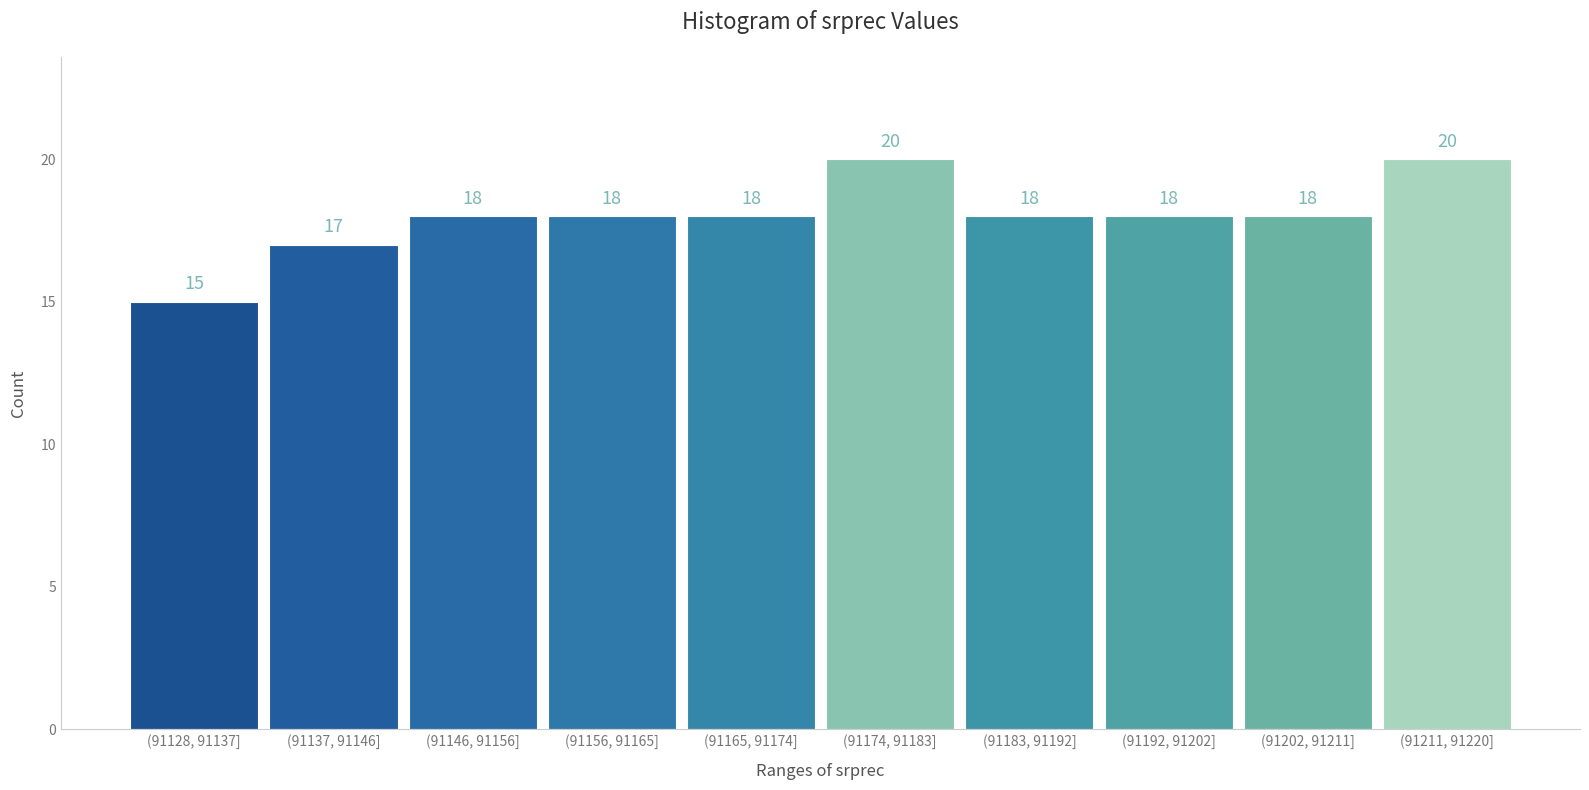

Reading left to right, what are all the values shown in this chart?

15	17	18	18	18	20	18	18	18	20